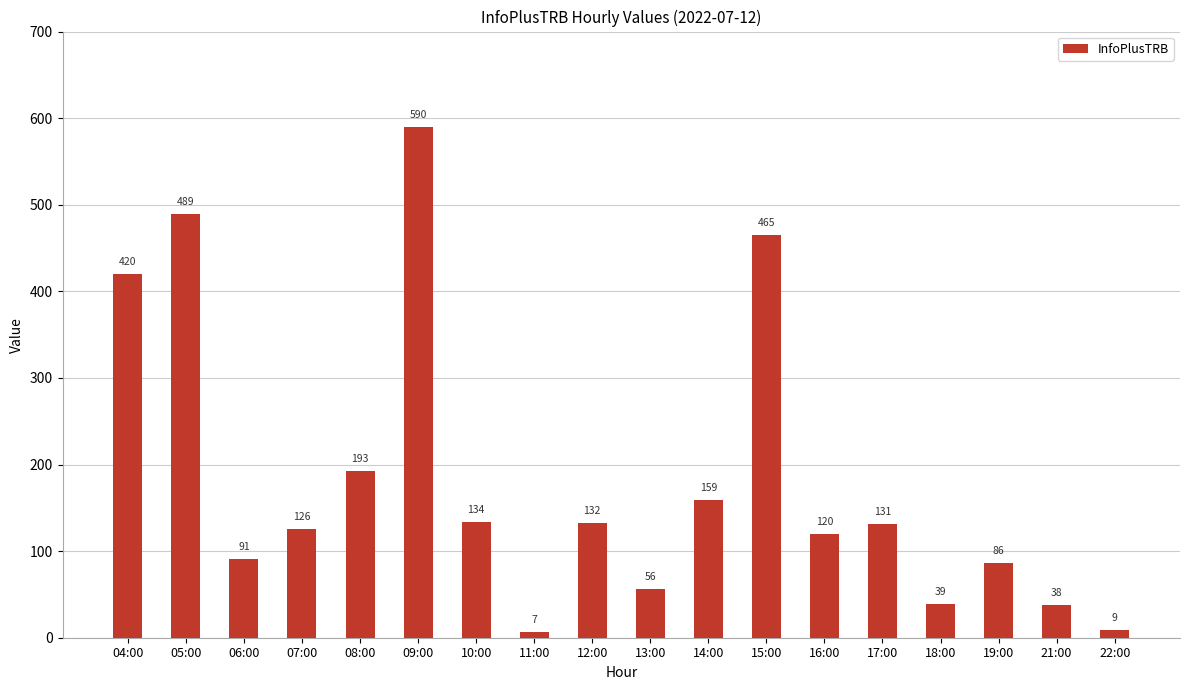

Between 22:00 and 05:00, which is larger?

05:00